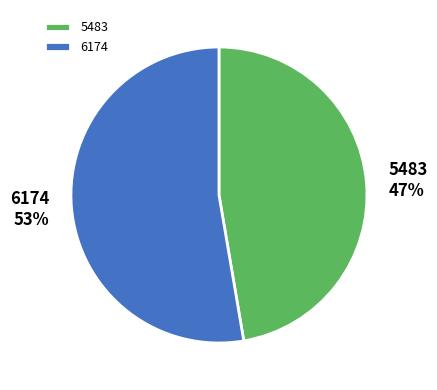

Which category has the smallest portion of the pie?

5483